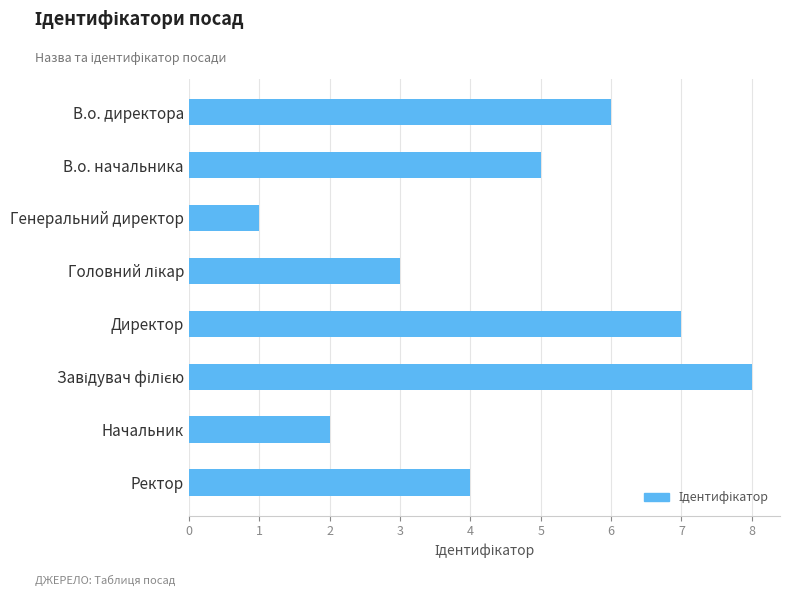

The chart shows a value of 3 at Директор. True or false?

False